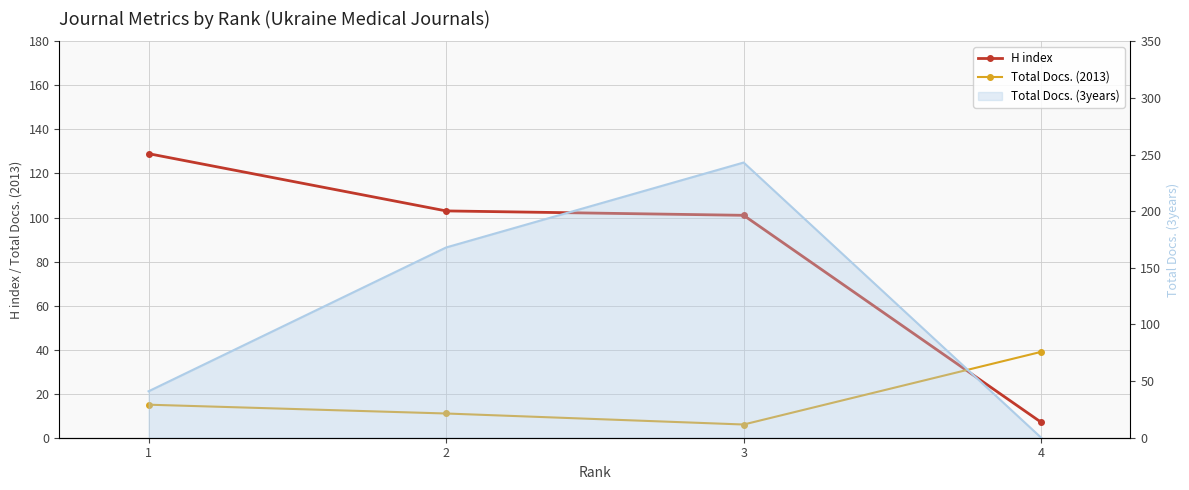

What is the difference between the maximum and second lowest values in the H index series?

28